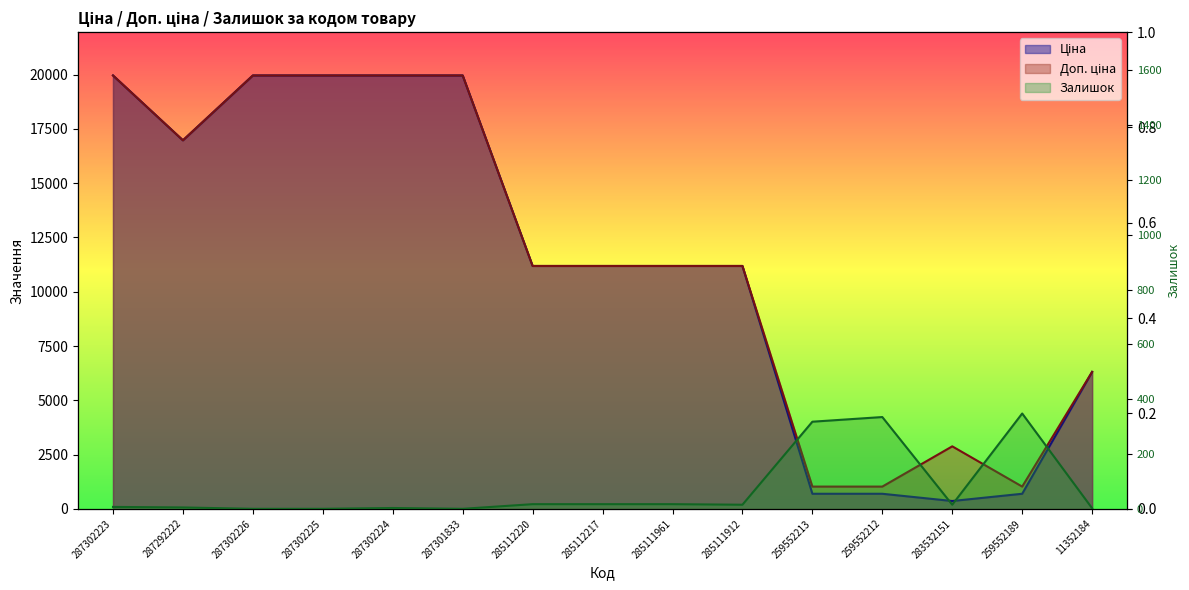

What is the difference between the maximum and second lowest values in the Залишок series?

348.0